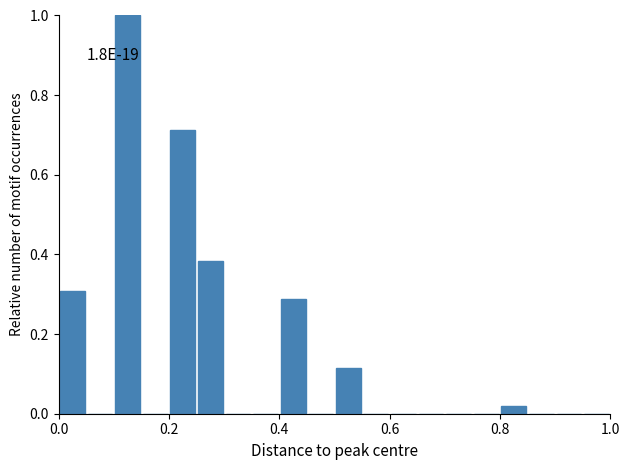

Around what value on the x-axis is the tallest bar? Give the approximate position of its centre, as read against the axis.

0.12